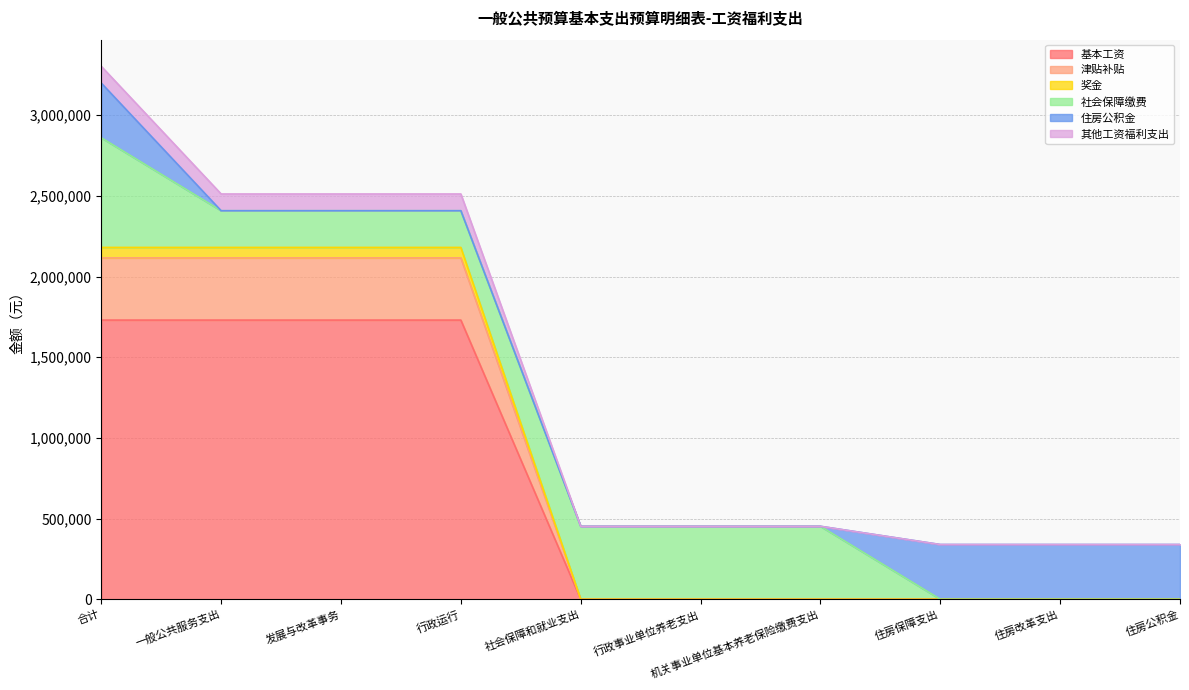

At which category does the chart reach its minimum across all series?

社会保障和就业支出